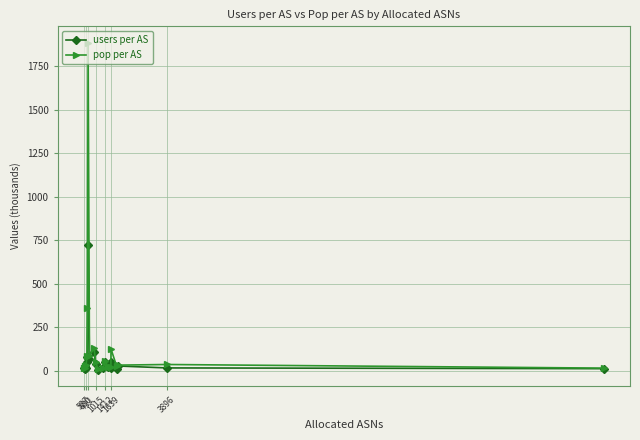

Rank the series by their average value, from lowest to highest.

users per AS, pop per AS